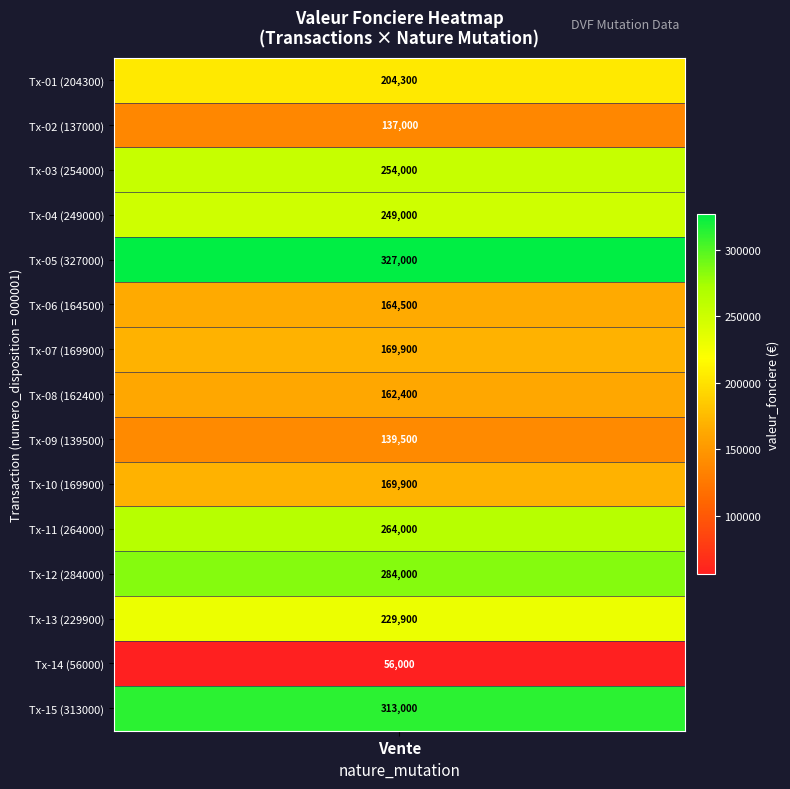

At which label is 000001_Vente closest to 163500?

5